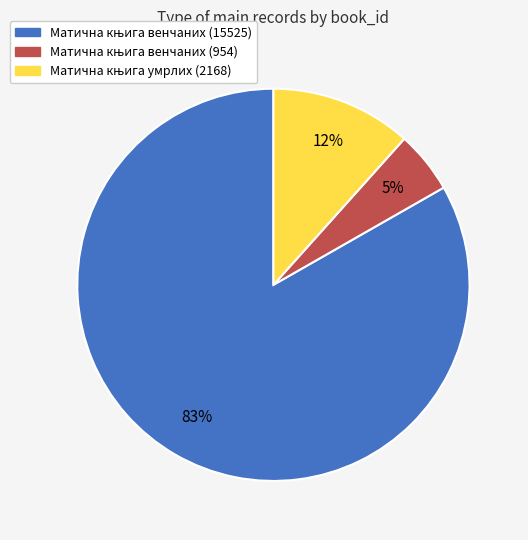

To the nearest percent, what is the average slice percentage?

33%